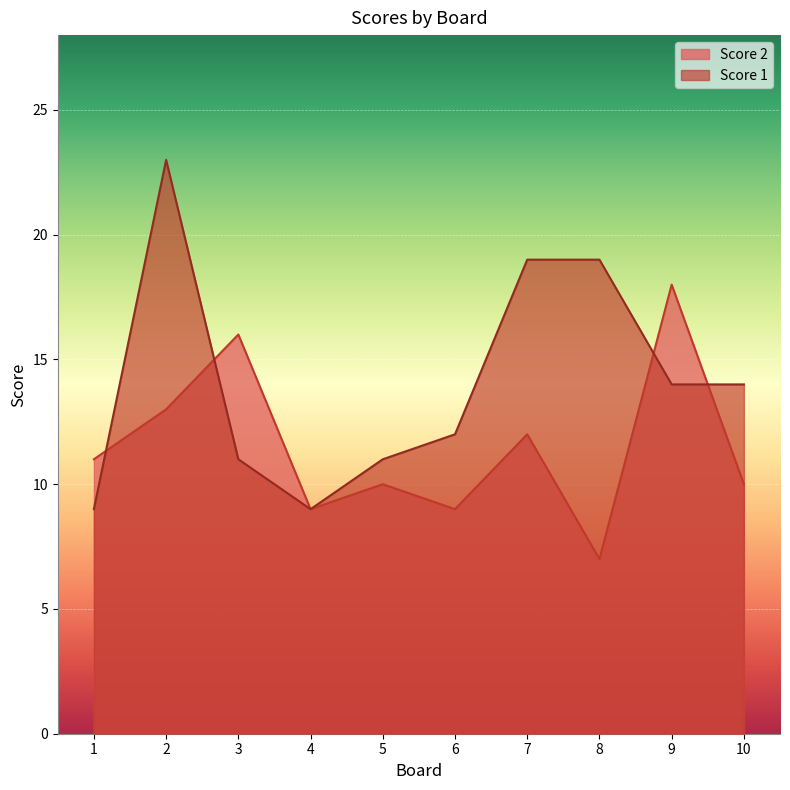

What is the value of the Score 1 point at the 8th from the left?

19